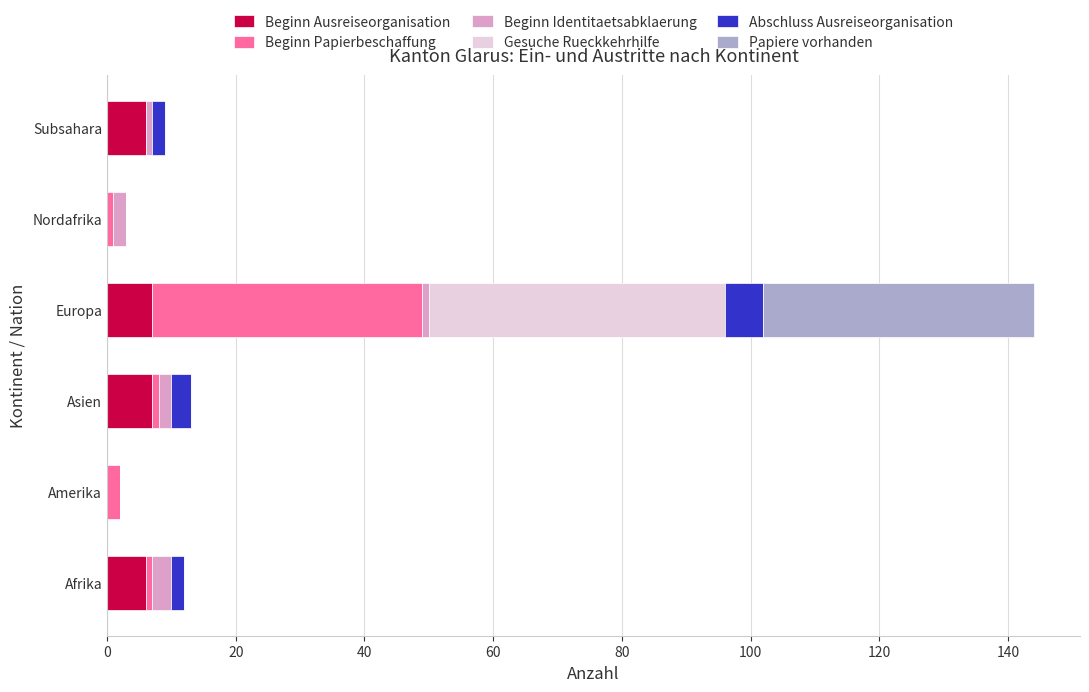

Is it true that Beginn Ausreiseorganisation equals 7 at Asien?

True